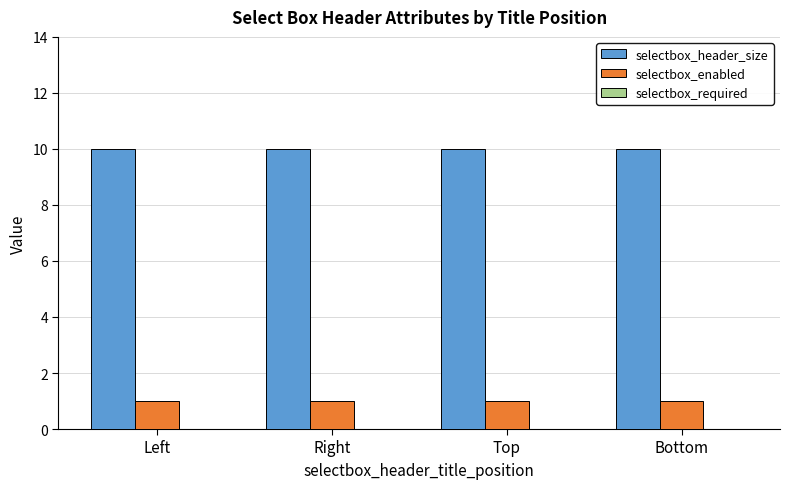

How many groups of bars are there?

4